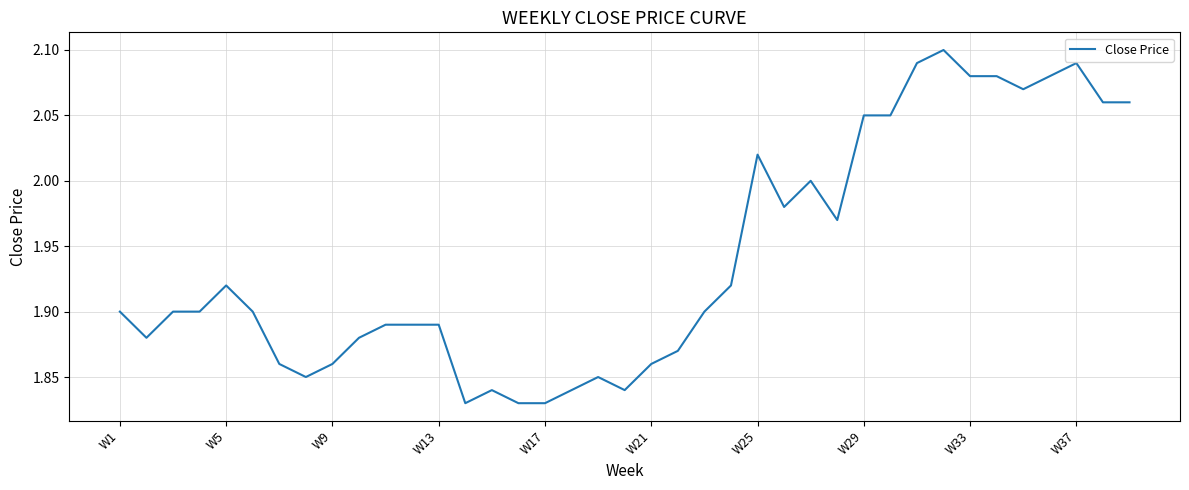

What is the difference between the maximum and minimum values?

0.3